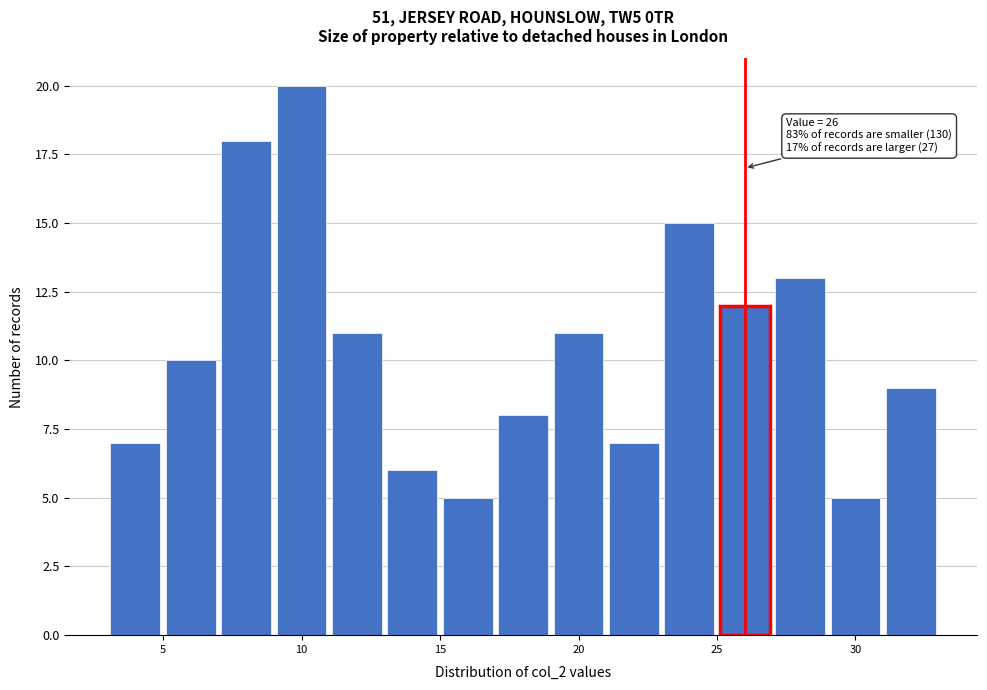

Which range on the x-axis has the tallest bar?

9 to 11